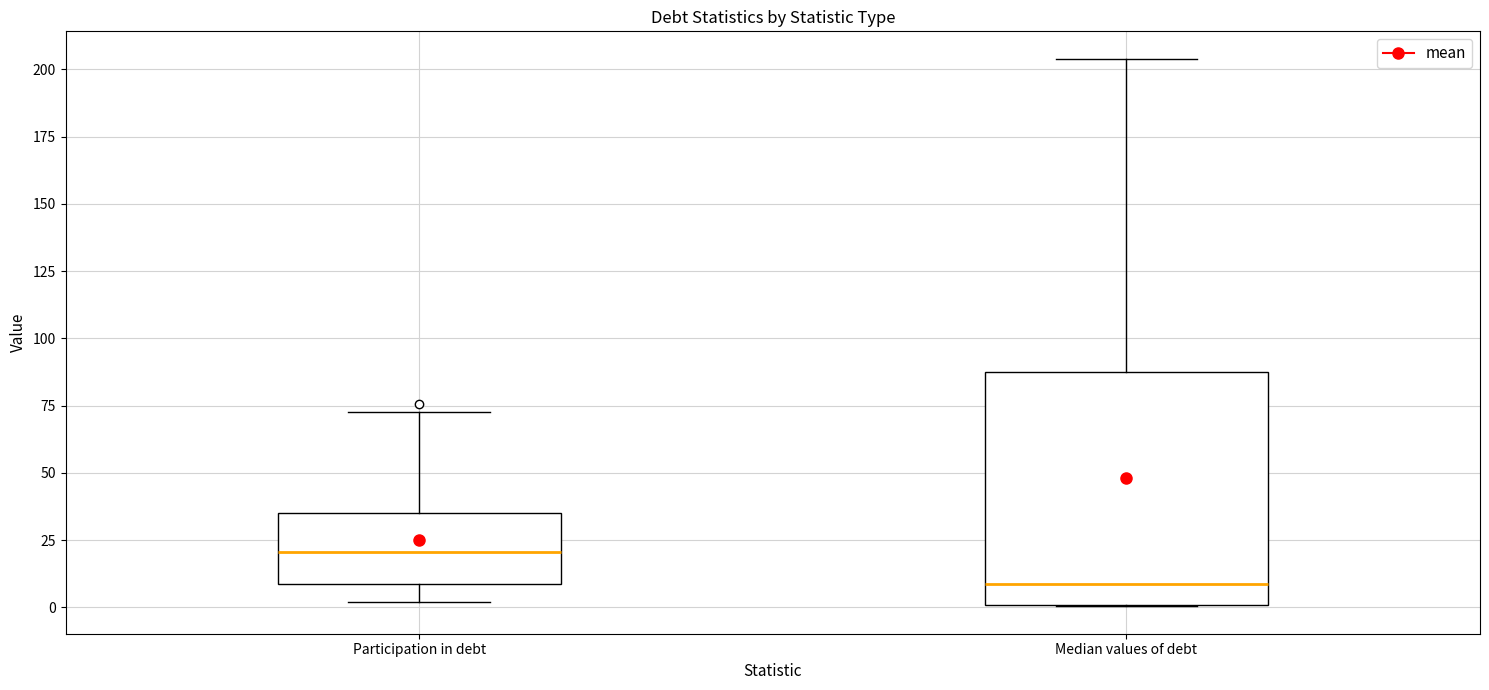

Where does the median line of the box for Median values of debt sit on the y-axis? The values are not printed on the chart, so give them approximately, as read against the axis.

10